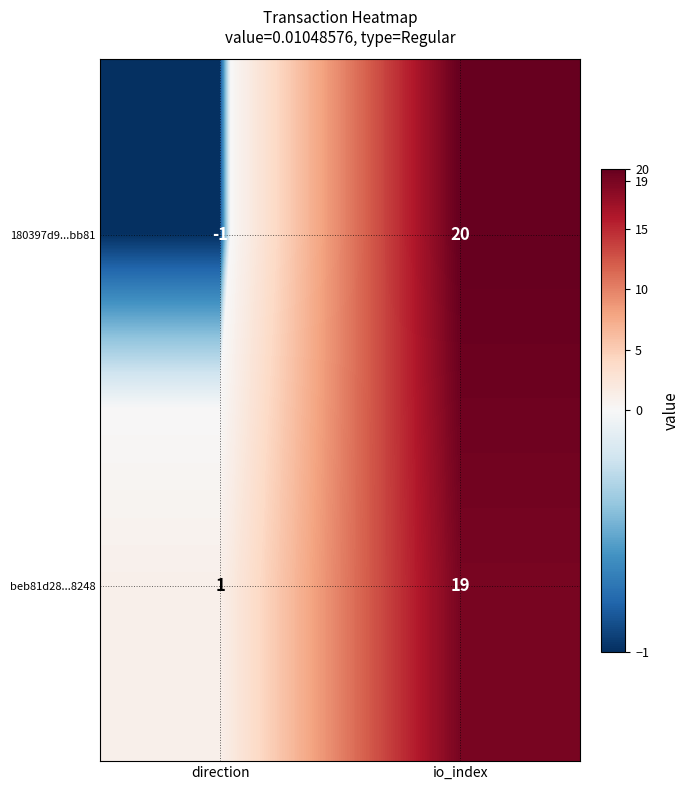

At which label is beb81d28...8248 closest to 10?

direction